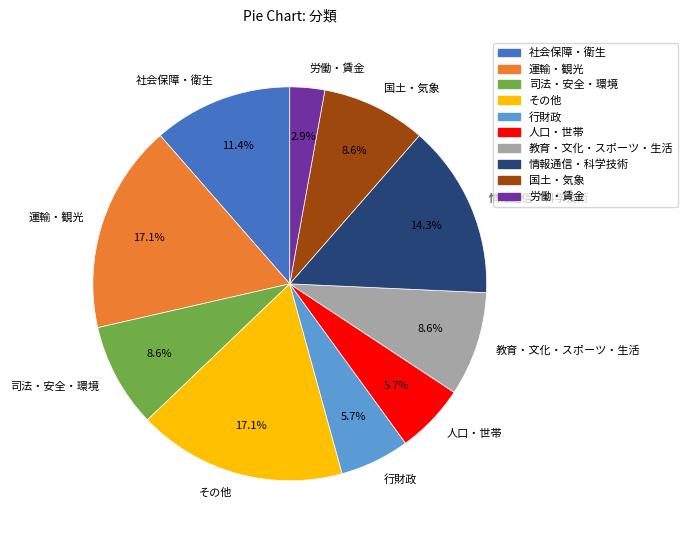

True or false: 国土・気象 accounts for 15% of the total.

False